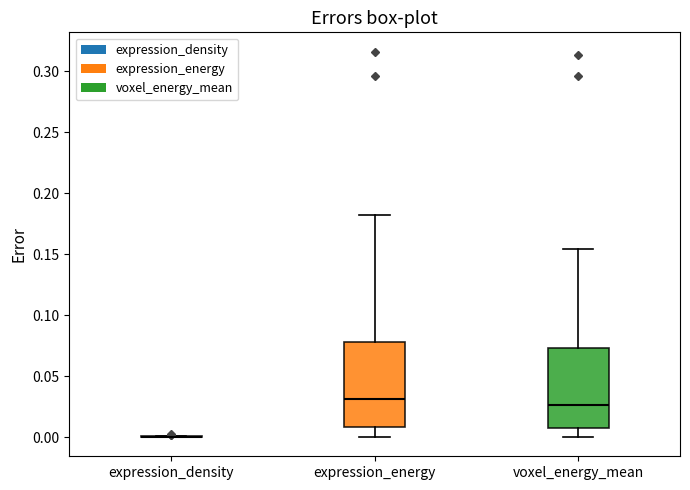

Reading left to right, transcribe this box plot: for each box, give where its median line is, the range the box spans, and where its two whiskers end, as read against the y-axis. The values are not printed on the chart, so give them approximately, as read against the axis.

expression_density: box collapsed to a line at 0.000, whiskers 0.000 to 0.000
expression_energy: median 0.030, box 0.010 to 0.080, whiskers 0.000 to 0.180
voxel_energy_mean: median 0.025, box 0.010 to 0.075, whiskers 0.000 to 0.155